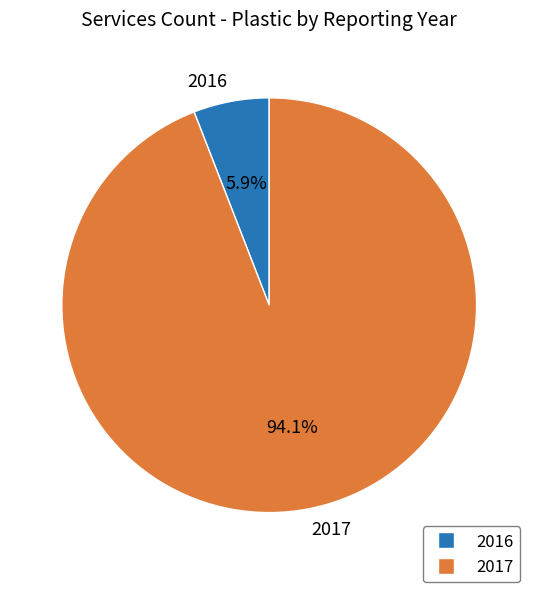

Does any single category account for the majority?

Yes